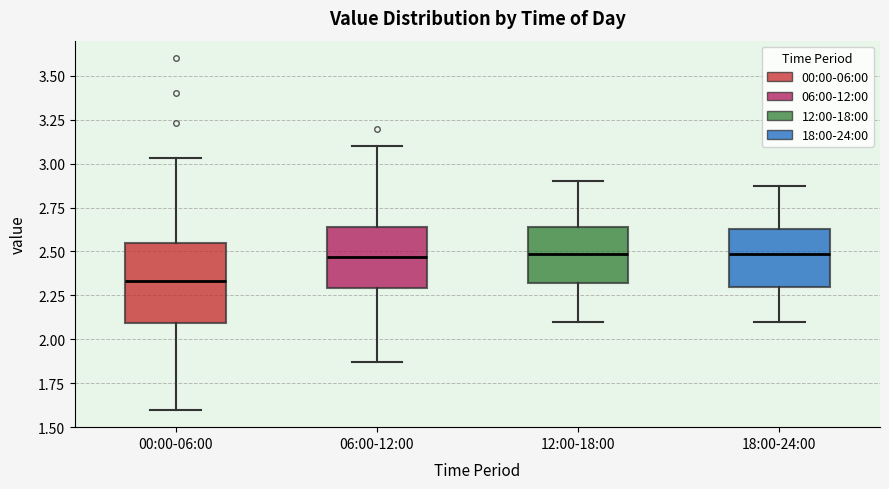

Reading left to right, transcribe this box plot: for each box, give where its median line is, the range the box spans, and where its two whiskers end, as read against the y-axis. The values are not printed on the chart, so give them approximately, as read against the axis.

00:00-06:00: median 2.35, box 2.10 to 2.55, whiskers 1.60 to 3.05
06:00-12:00: median 2.45, box 2.30 to 2.65, whiskers 1.85 to 3.10
12:00-18:00: median 2.50, box 2.30 to 2.65, whiskers 2.10 to 2.90
18:00-24:00: median 2.50, box 2.30 to 2.65, whiskers 2.10 to 2.85